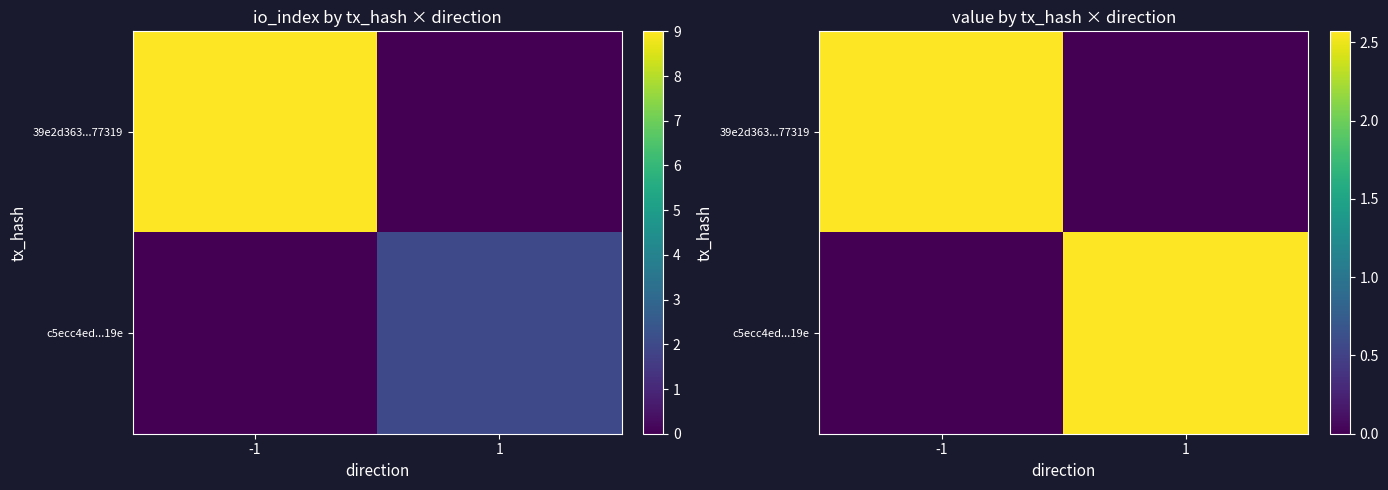

What is the maximum value shown in the chart?

2.6